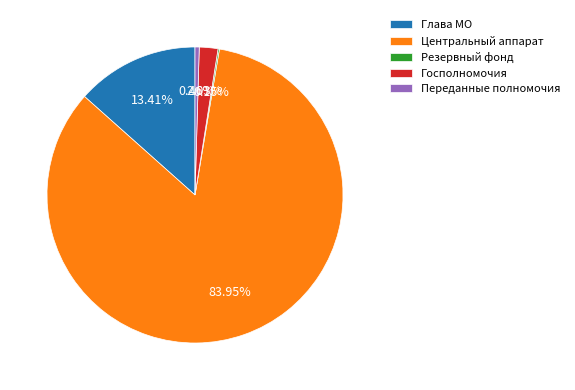

Which has a higher value, Госполномочия or Глава МО?

Глава МО